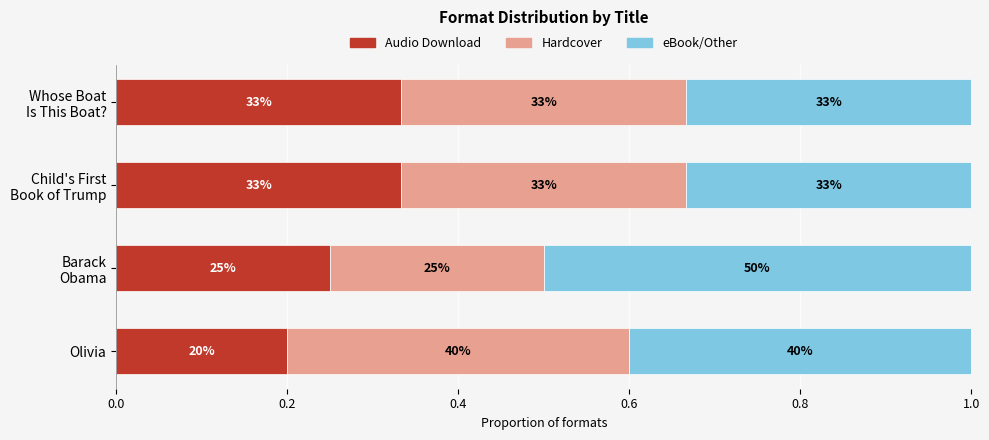

What is the label of the 3rd bar from the right?

Child's First Book of Trump